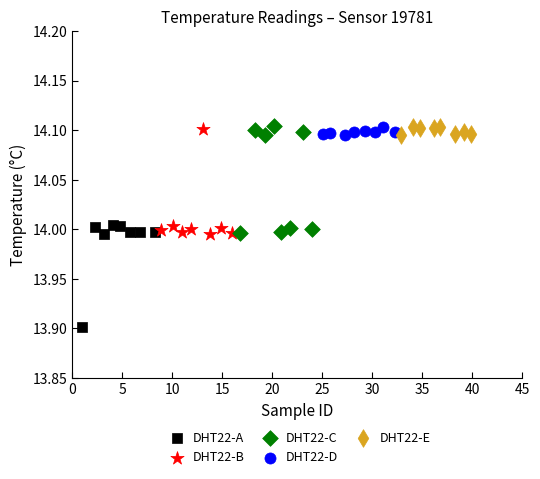

Which series contains the lowest Y value?

DHT22-A